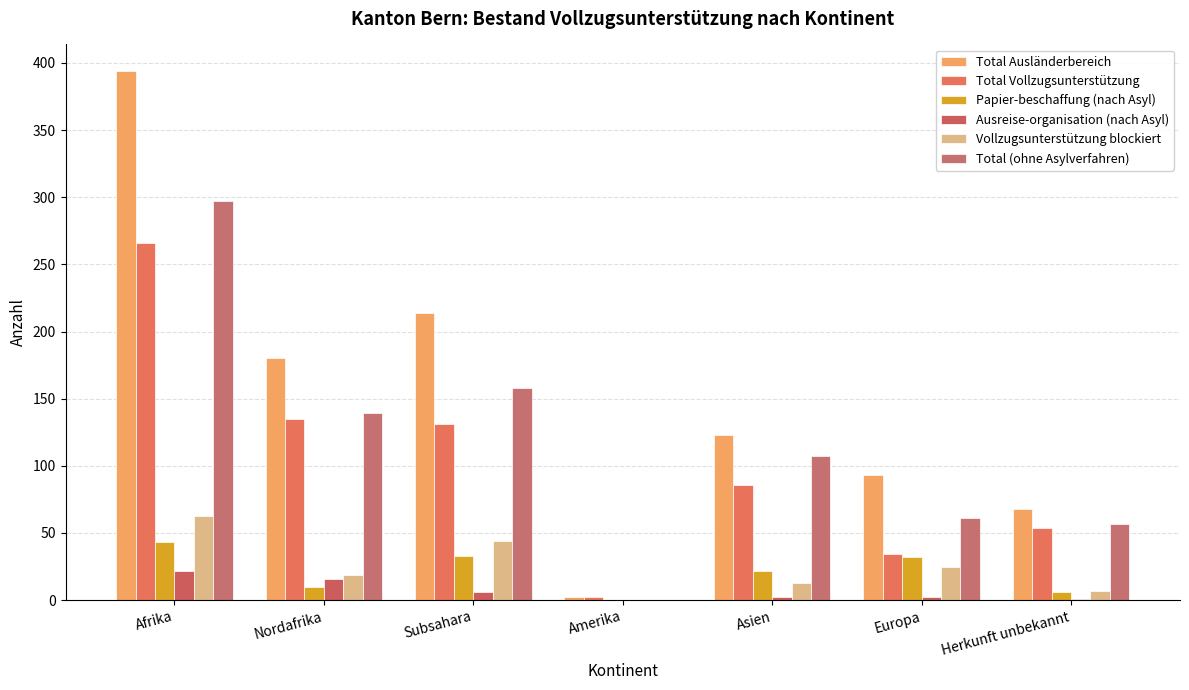

What is the spread (max minus min) of values at Europa?

91